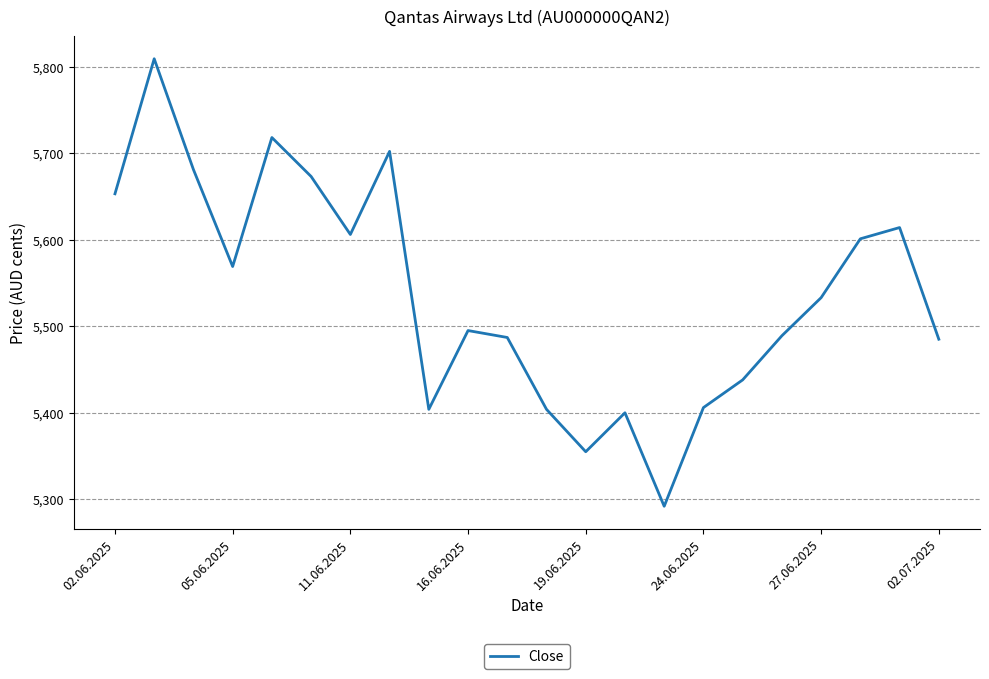

Does the chart have visible grid lines?

Yes